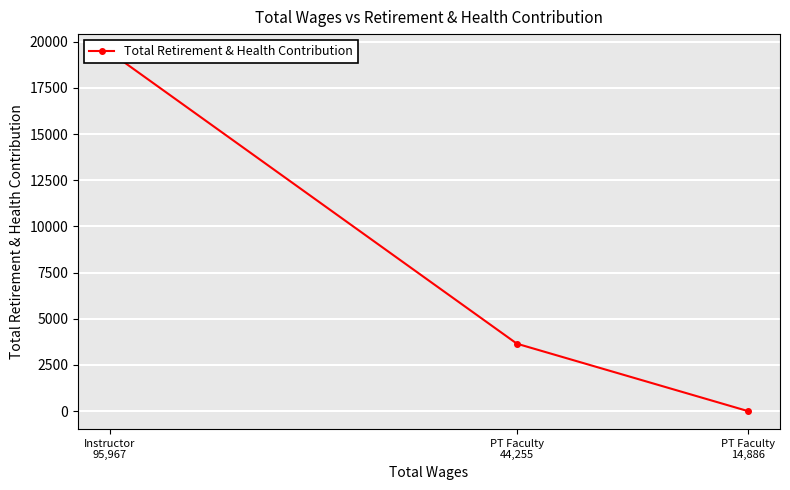

What is the label of the 1st point from the right?

PT Faculty
14,886